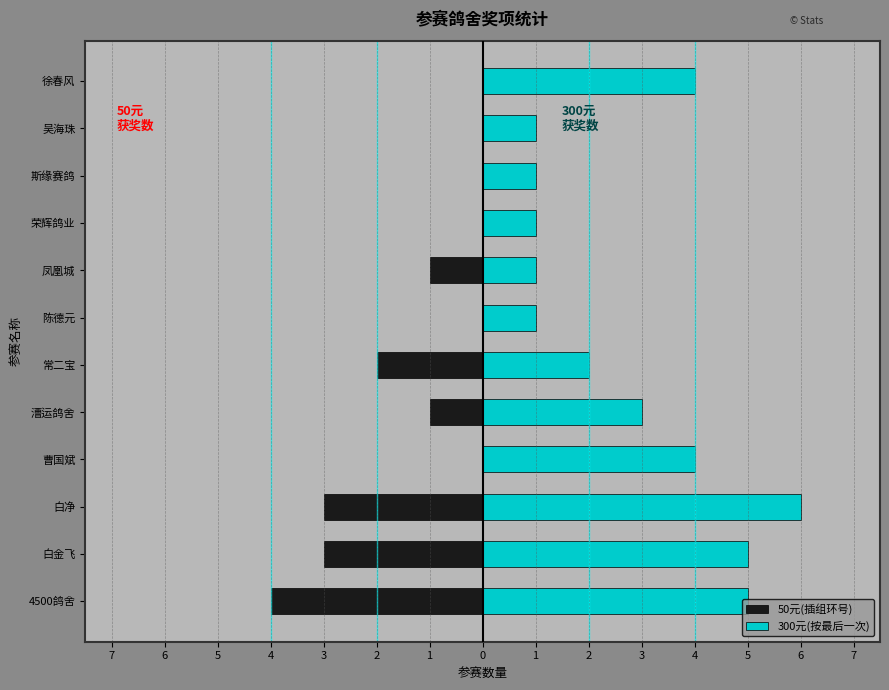

Rank the series at 荣辉鸽业 from lowest to highest value.

50元(插组环号), 300元(按最后一次)